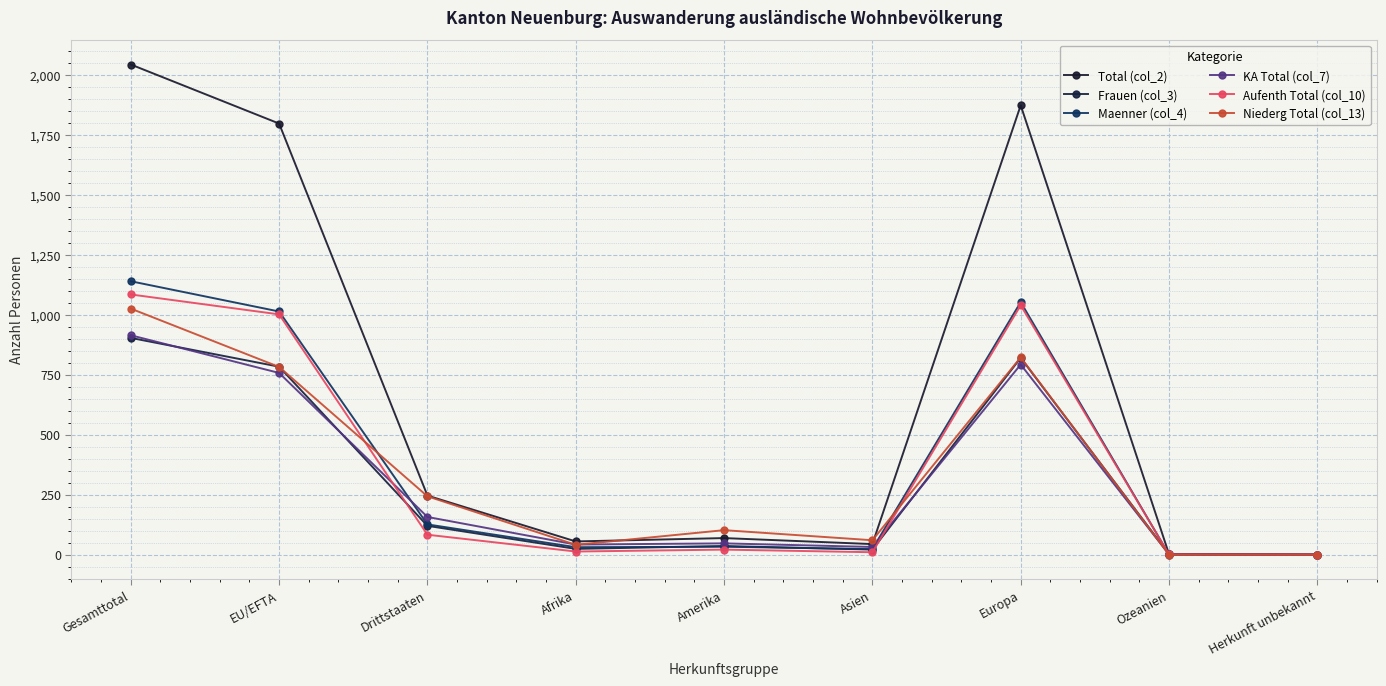

True or false: Total (col_2) and Aufenth Total (col_10) cross at least once.

False